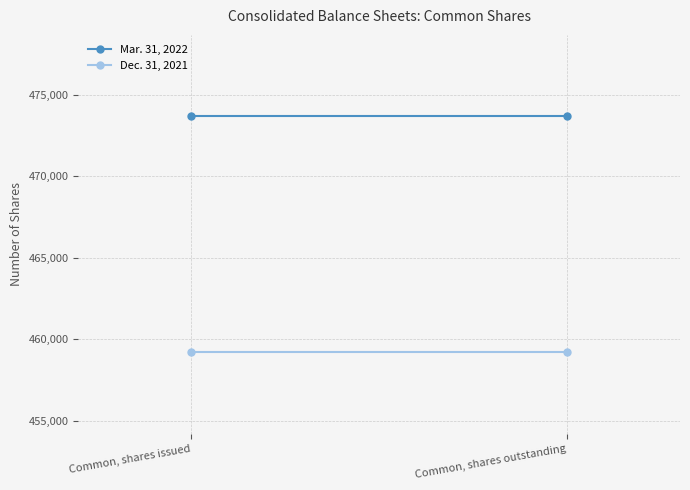

Reading left to right, extract all data points from this chart.

Mar. 31, 2022: Common, shares issued=473688	Common, shares outstanding=473688
Dec. 31, 2021: Common, shares issued=459188	Common, shares outstanding=459188